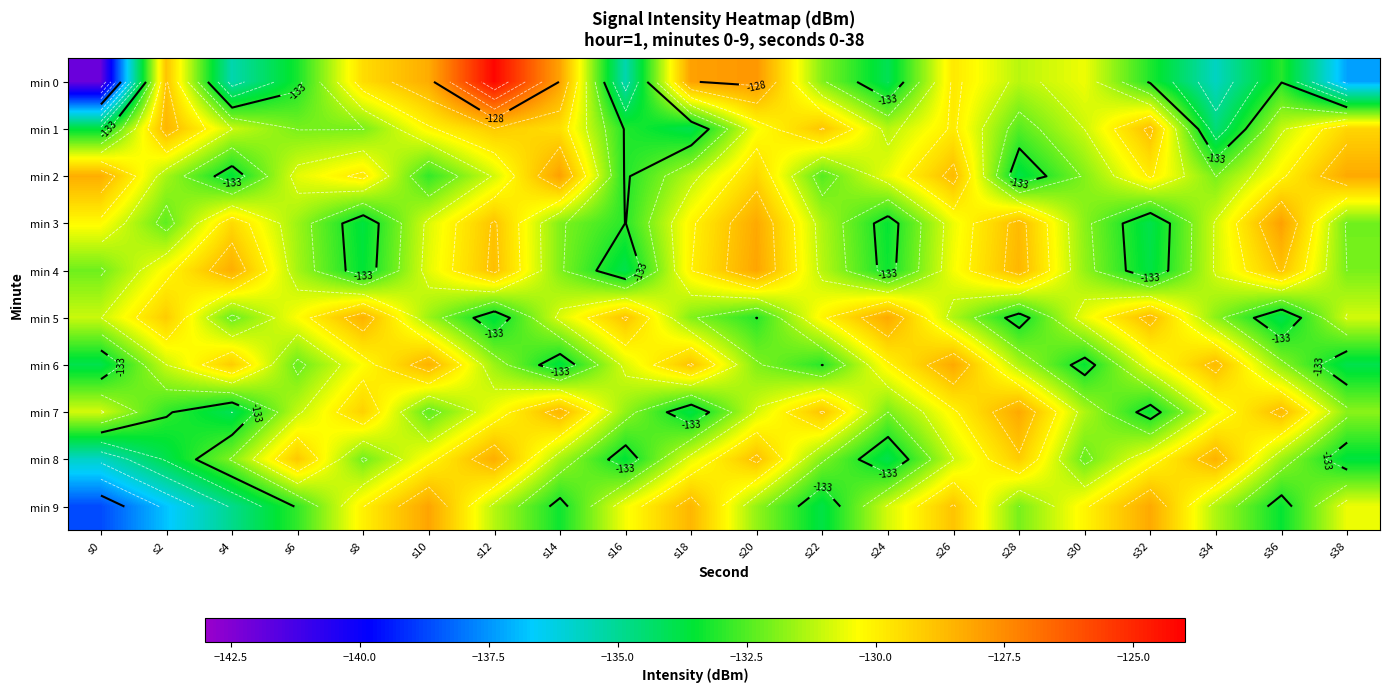

How many series are shown in this chart?

10